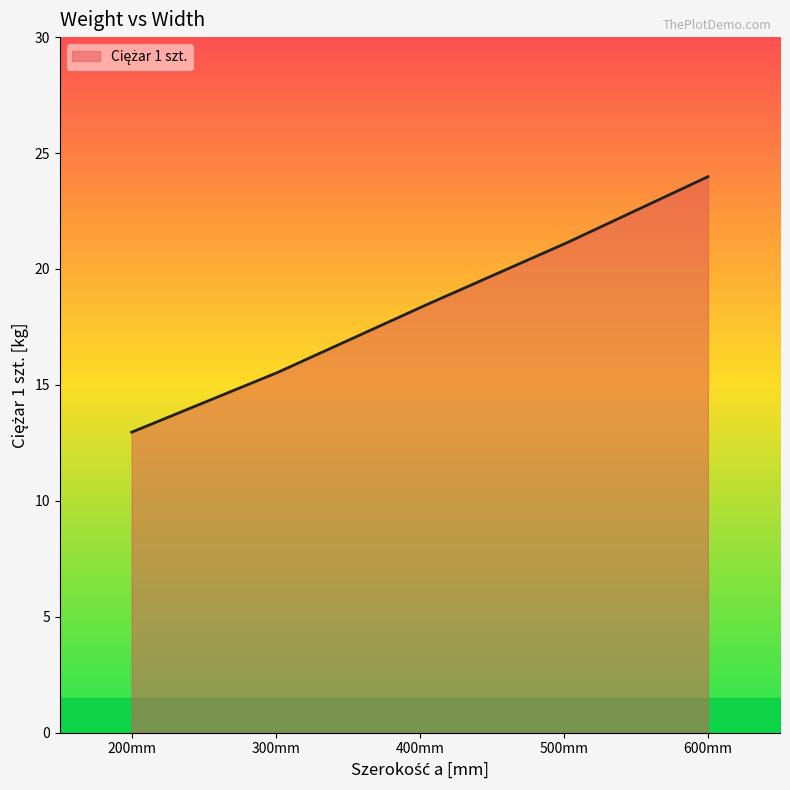

What is the difference between the maximum and minimum values?

11.0